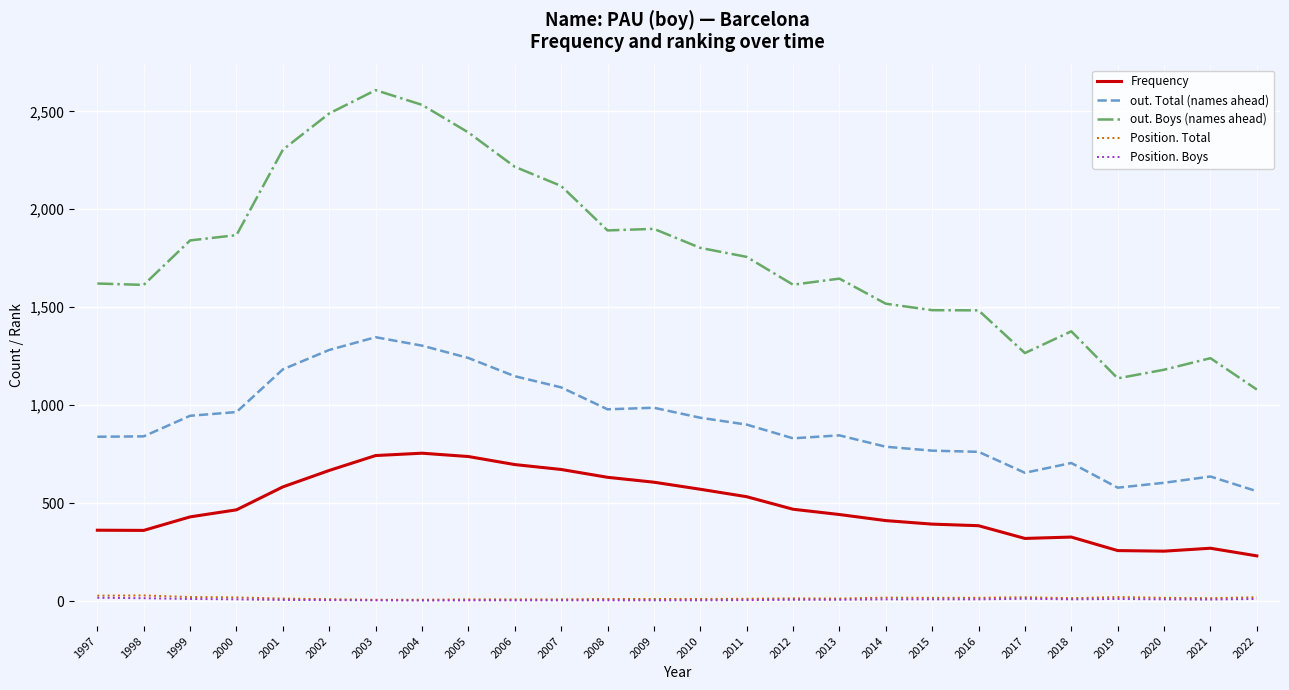

Read the Frequency value at 2013.

442